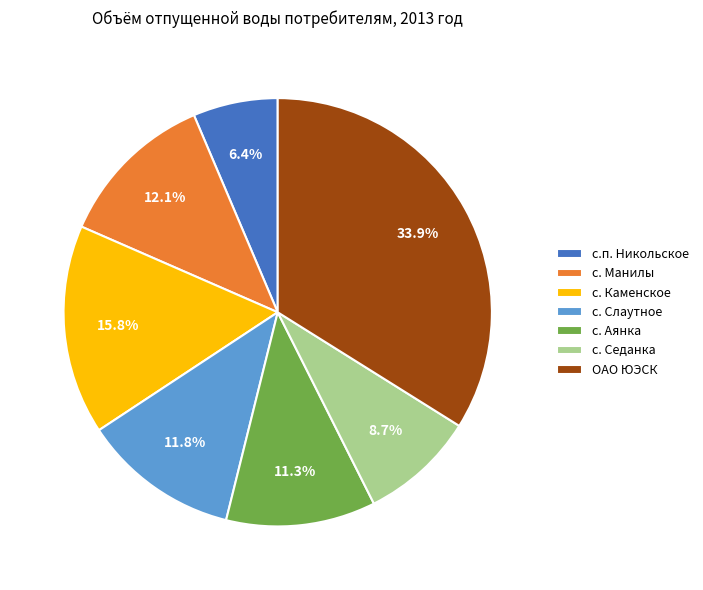

To the nearest percent, what percentage of the pie is с. Седанка?

9%